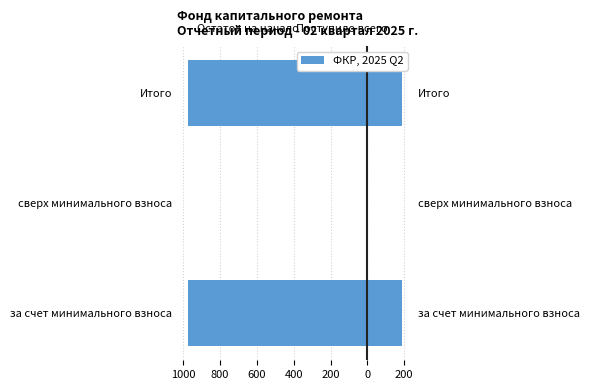

How many negative values does the Остаток на начало series have?

2